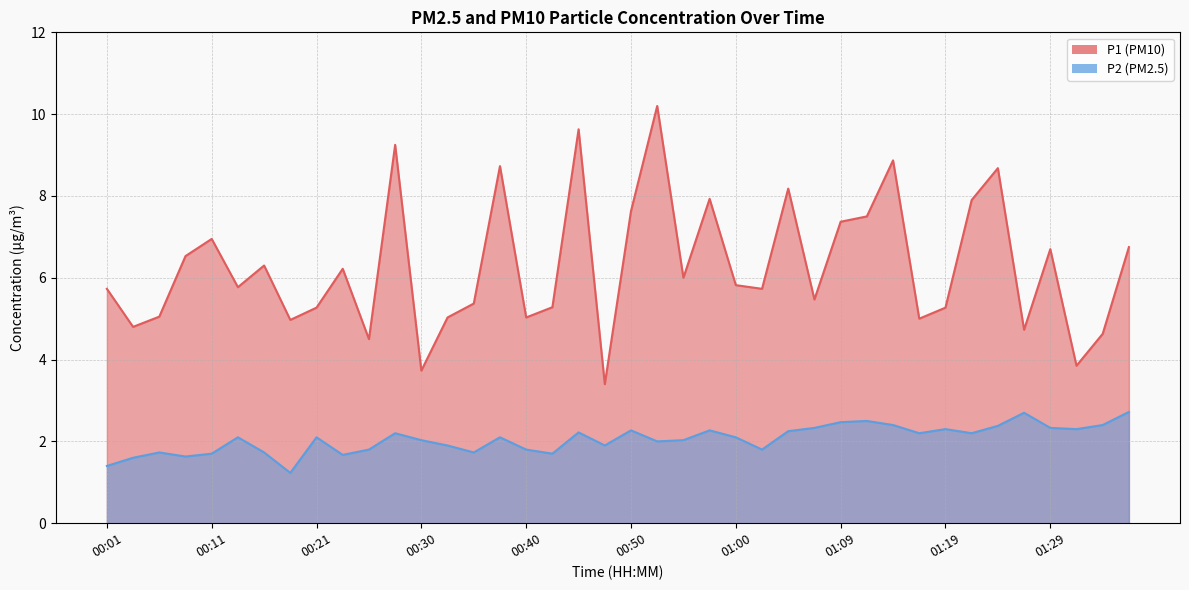

What is the label of the 31st point from the left?

01:14